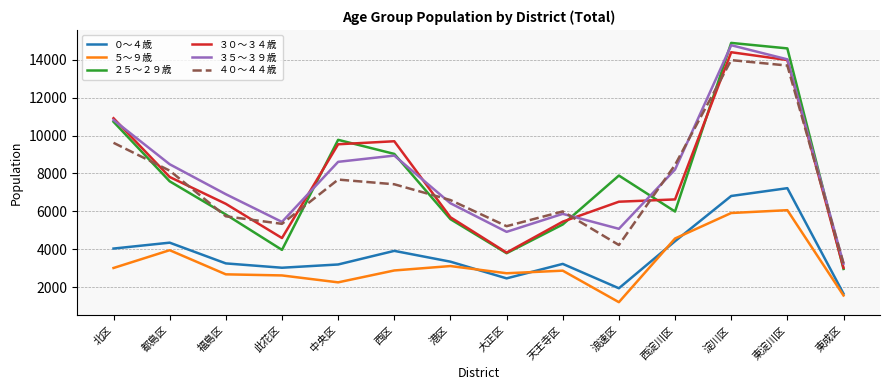

What is the total value across all series at 港区?

30764